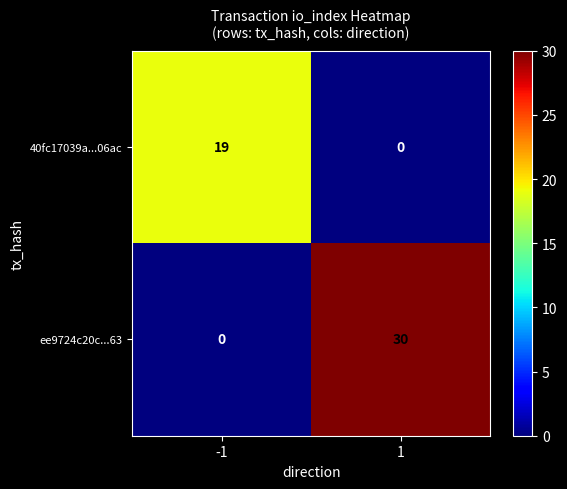

What is the sum of all 40fc17039a...06ac values?

19